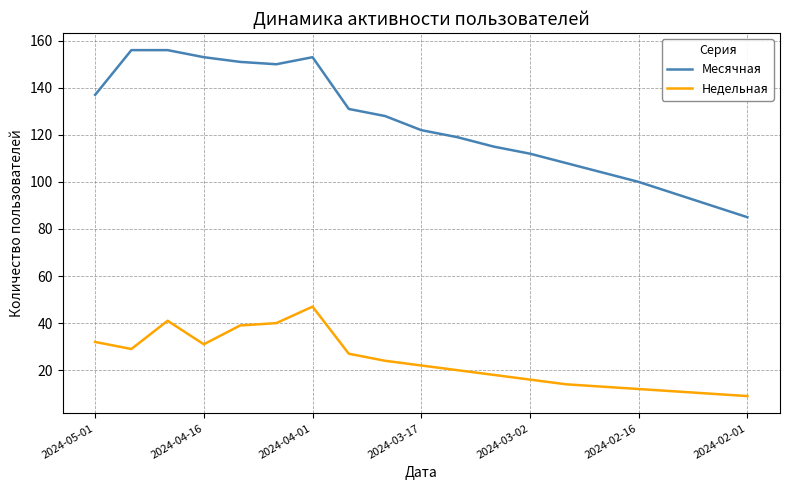

What is the difference between the maximum and minimum values in the Месячная series?

71